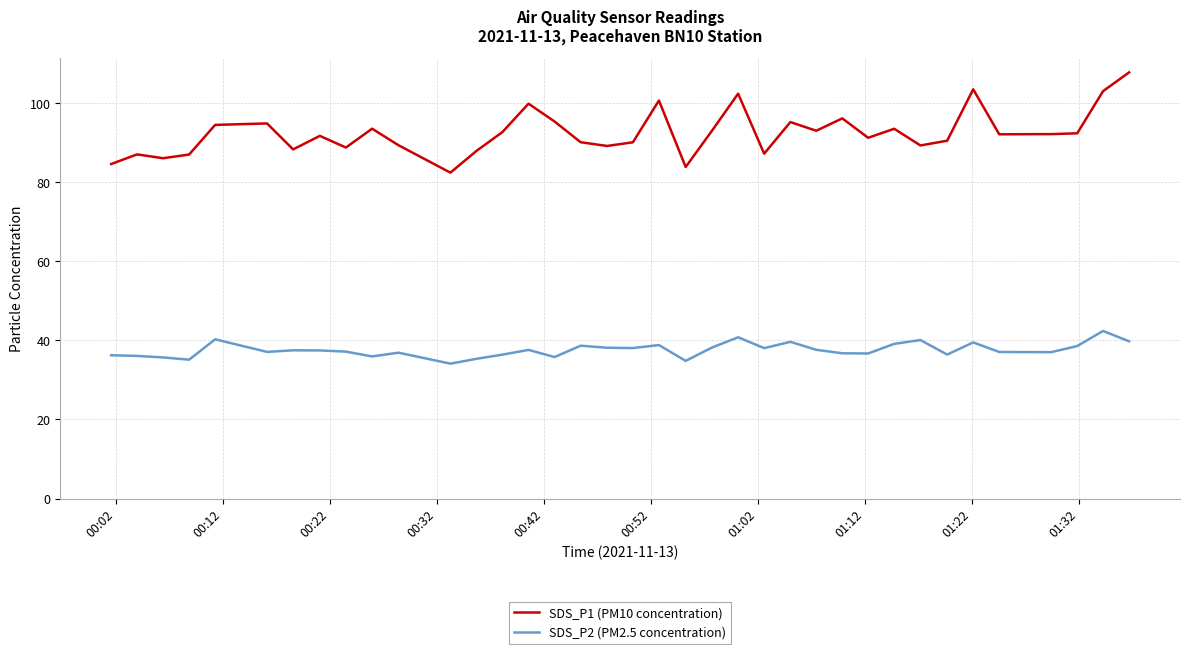

Rank the series by their average value, from lowest to highest.

SDS_P2 (PM2.5 concentration), SDS_P1 (PM10 concentration)